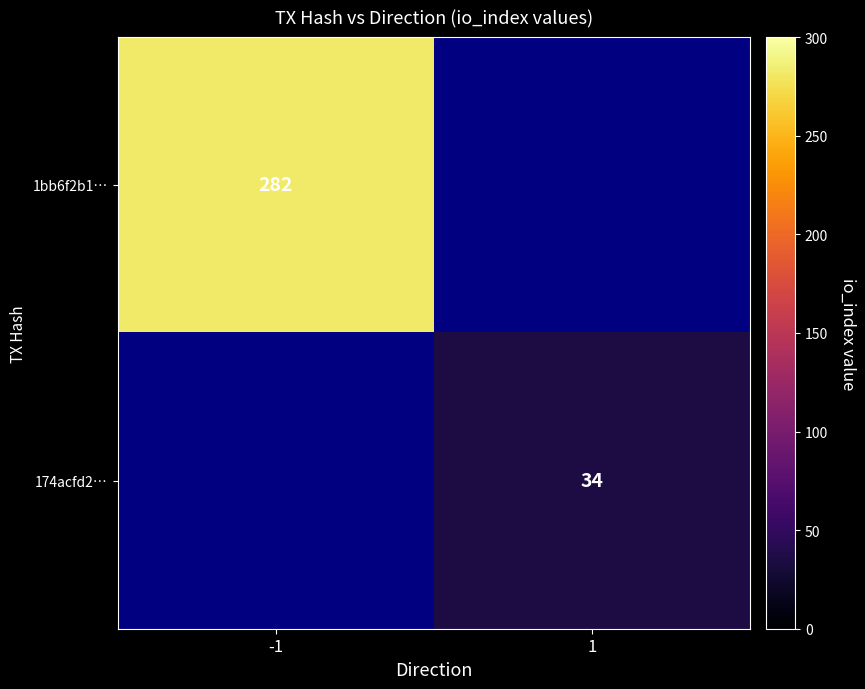

The 174acfd2… series shows 13 at 1. True or false?

False